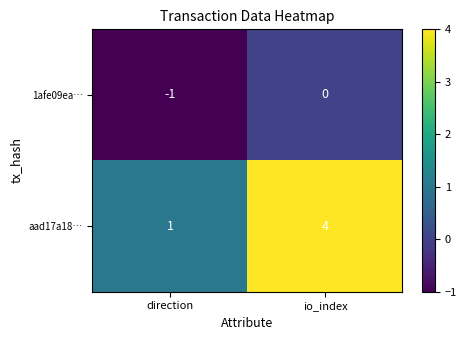

Read the aad17a18… value at io_index.

4